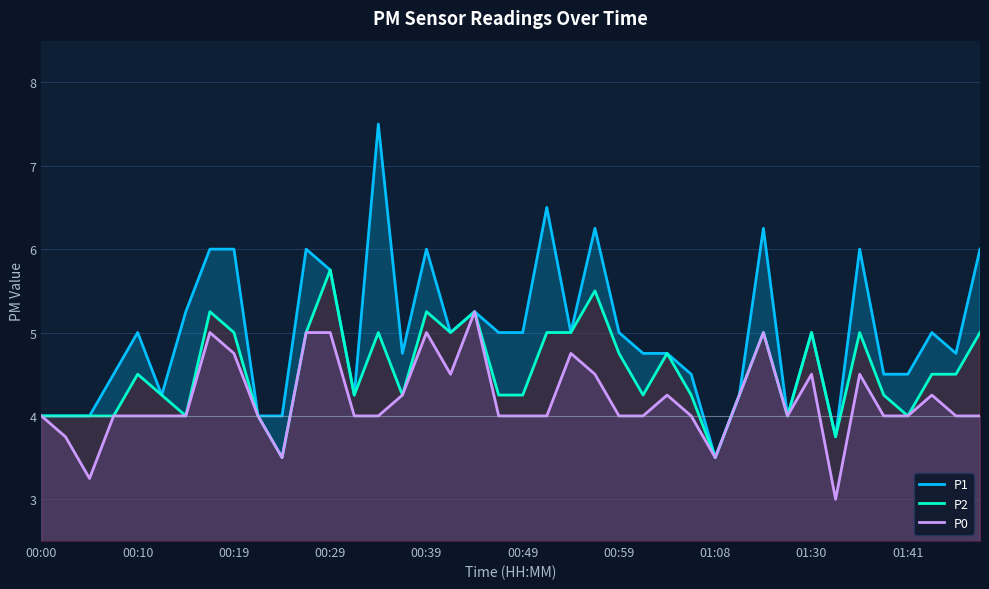

In P0, how many points are higher than both neighbors (excluding endpoints)?

9